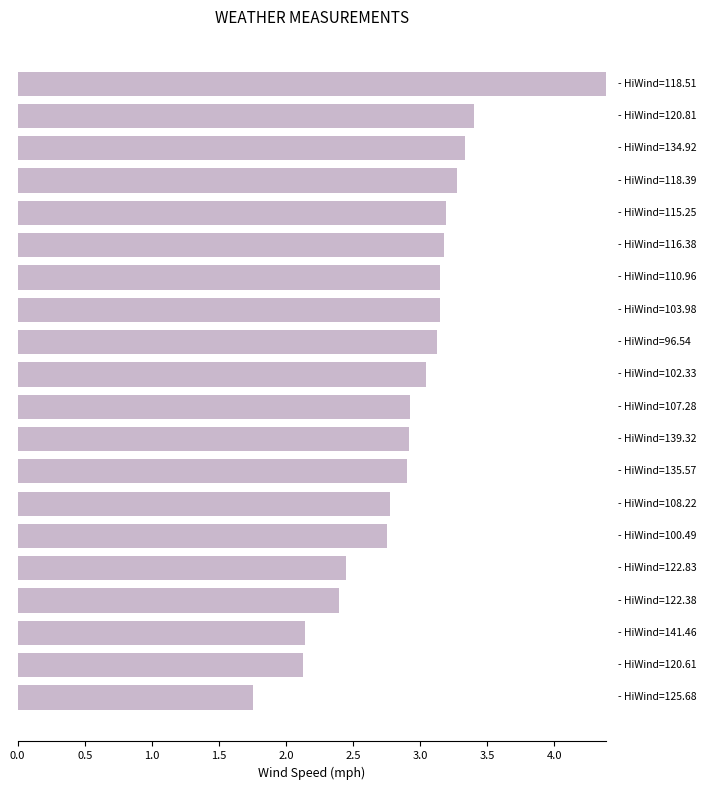

What is the value of the 11th bar from the top?

2.9